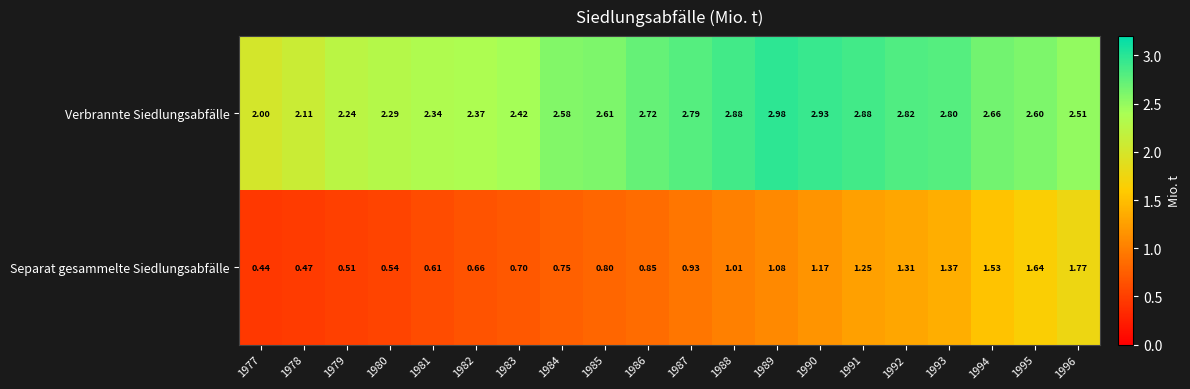

Rank the series by their maximum value, from highest to lowest.

Verbrannte Siedlungsabfälle, Separat gesammelte Siedlungsabfälle